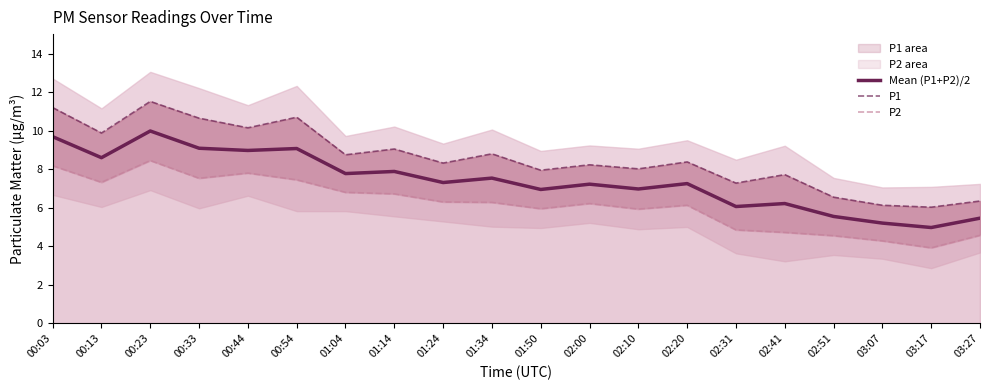

At which label does P2 reach its minimum?

03:17